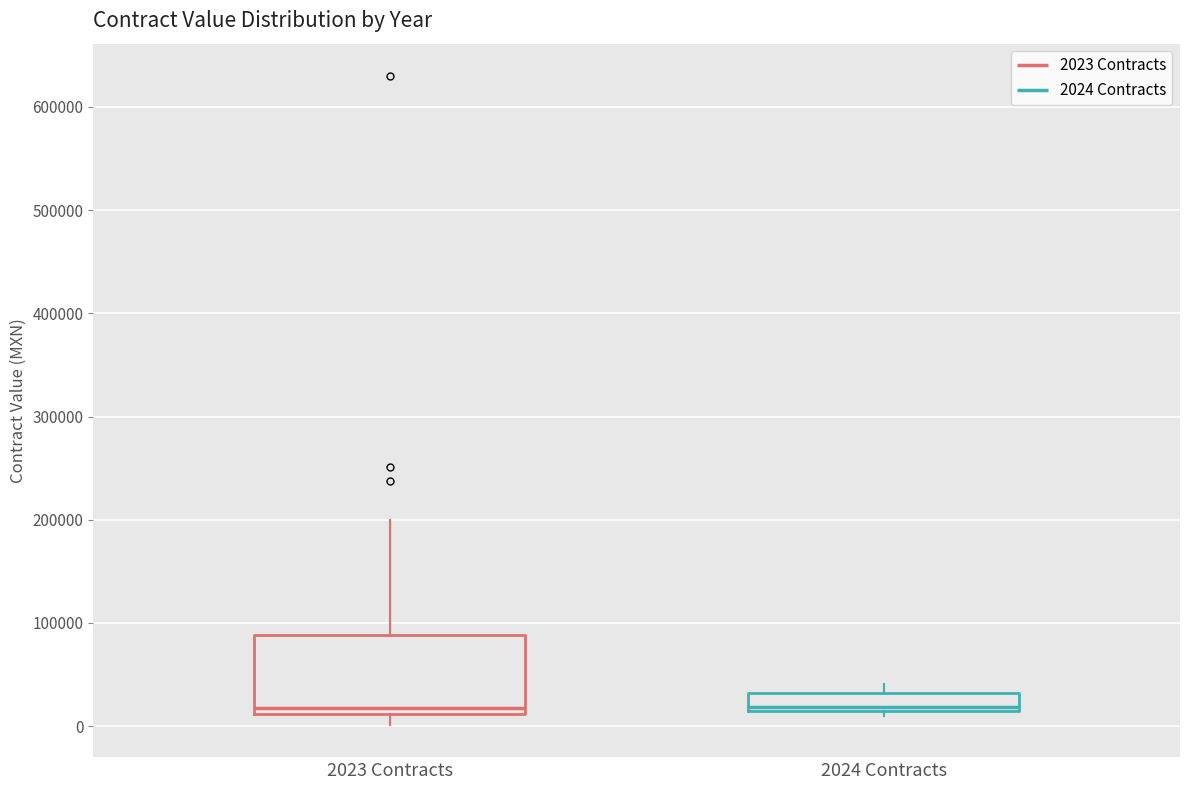

Which box is the tallest, from its lower edge to its upper edge?

2023 Contracts